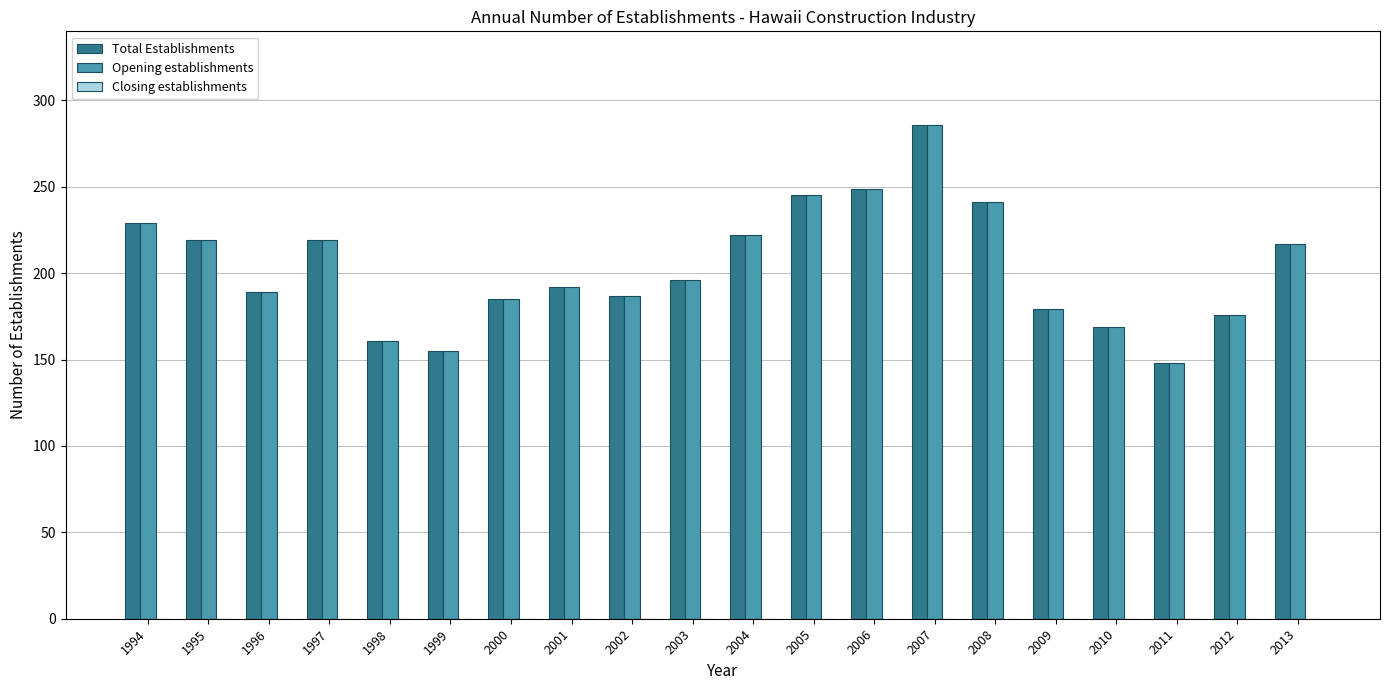

What is the difference between the highest and lowest values at 1997?

0